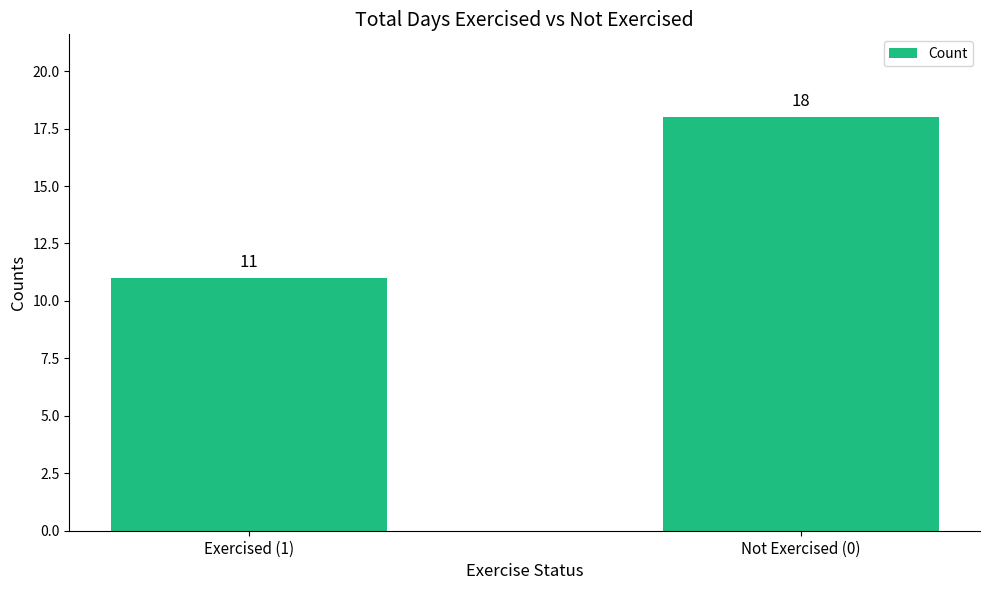

Reading right to left, list all the values displayed in this chart.

Not Exercised (0)=18	Exercised (1)=11